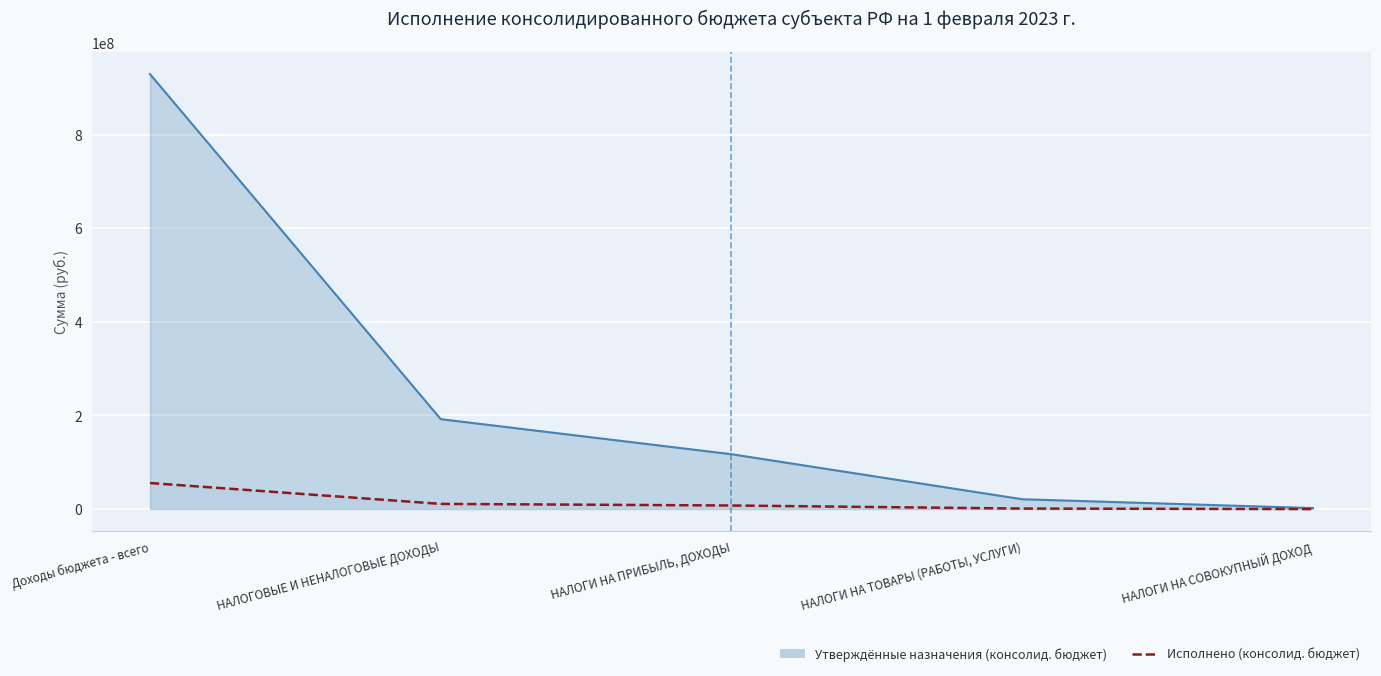

The chart shows a value of 7438140.3 at НАЛОГИ НА ПРИБЫЛЬ, ДОХОДЫ. True or false?

True